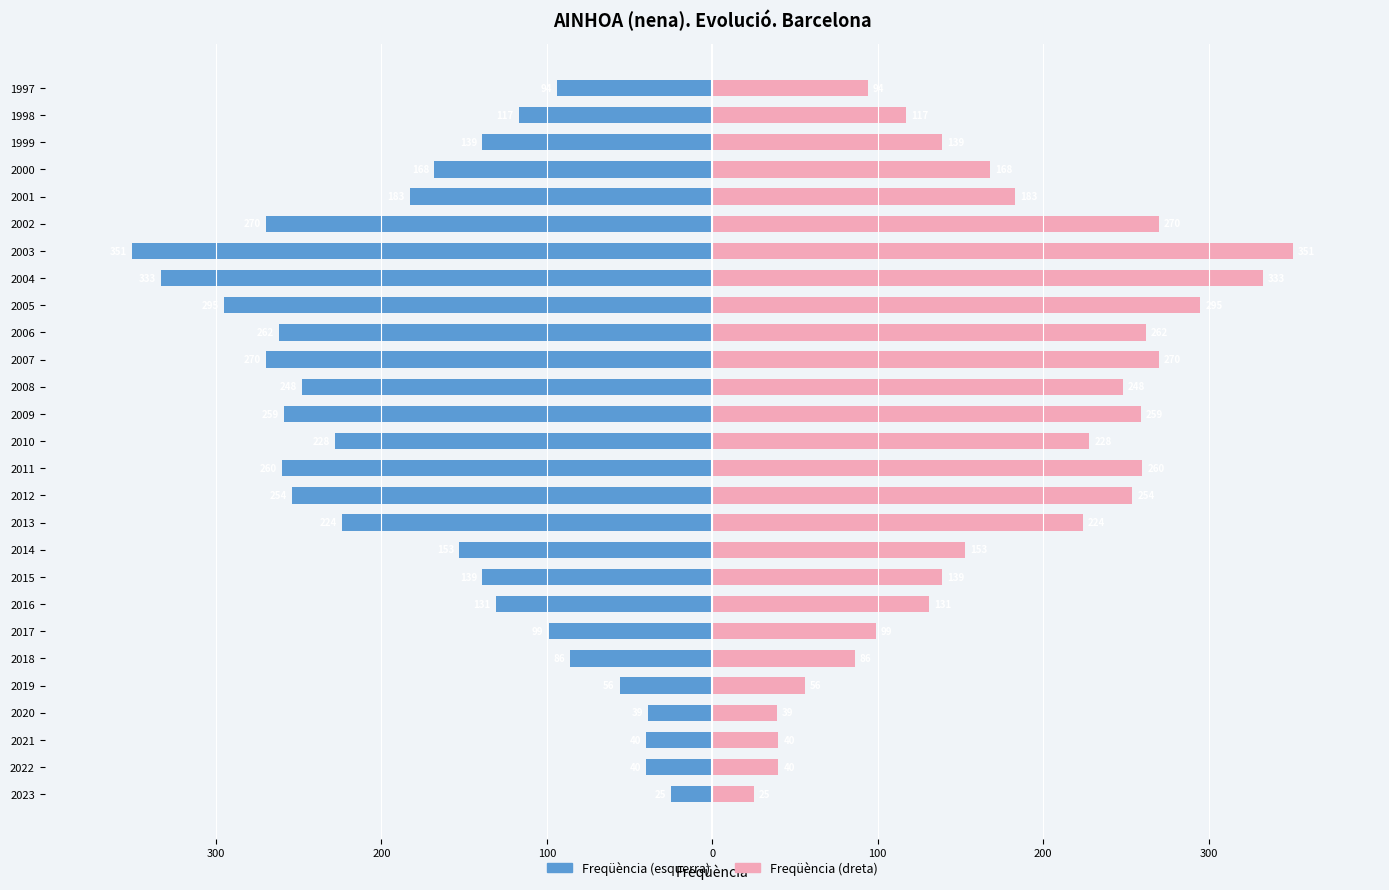

What is the average value of the Freqüència (dreta) series?

176